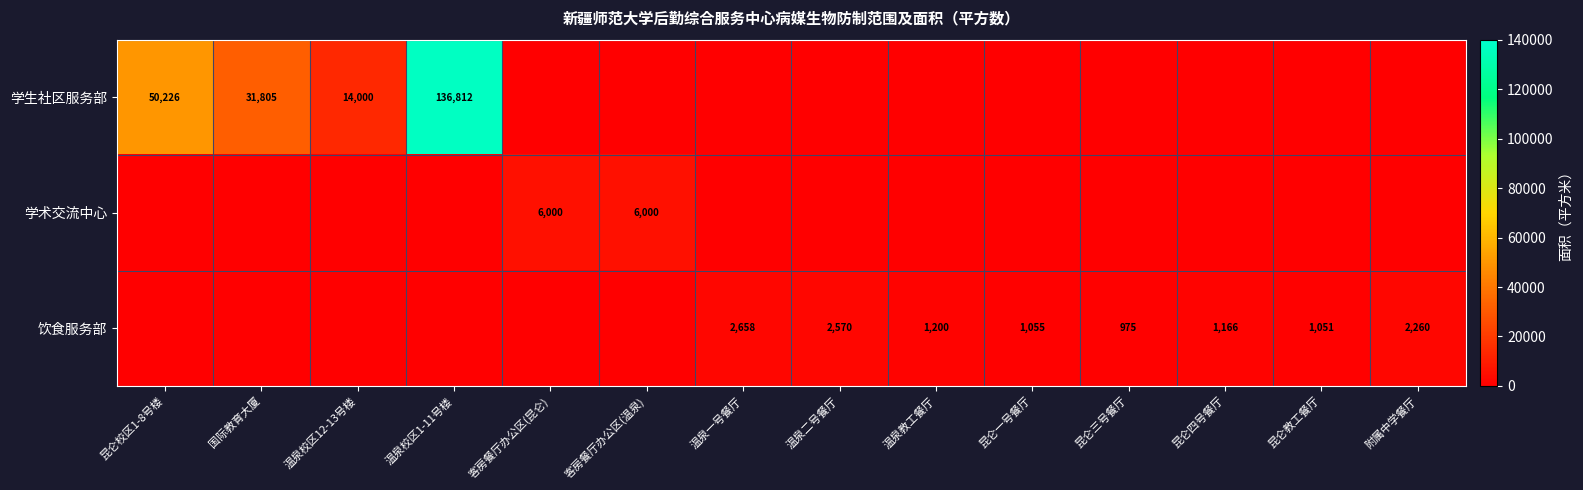

Is it true that 学生社区服务部 equals -54674.6 at 客房餐厅办公区(昆仑)?

False